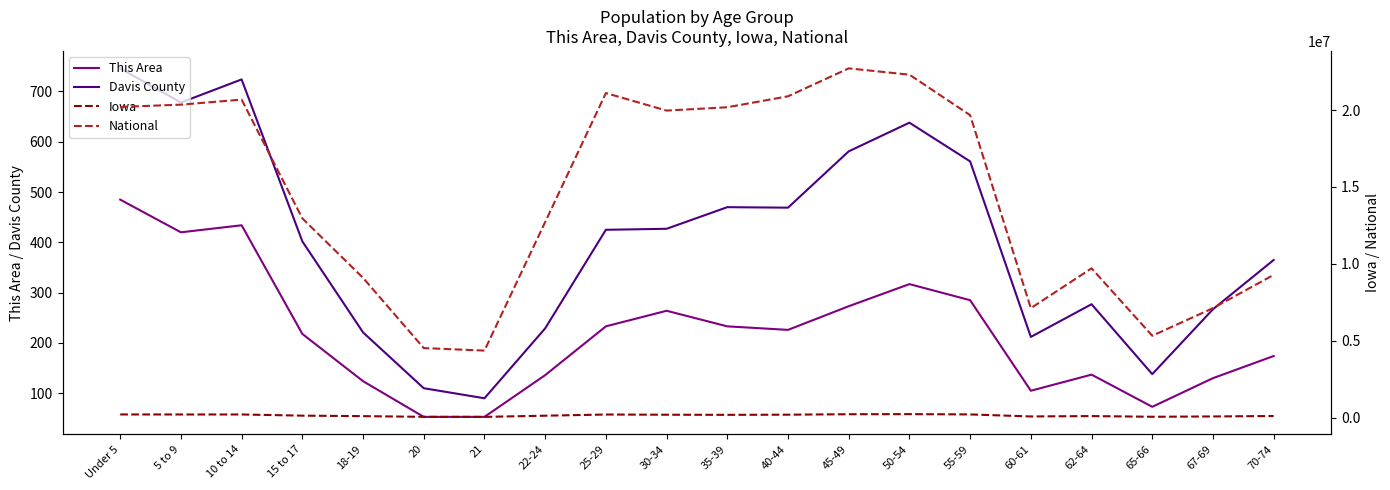

What is the value of the Iowa point at the 1st from the left?

202123